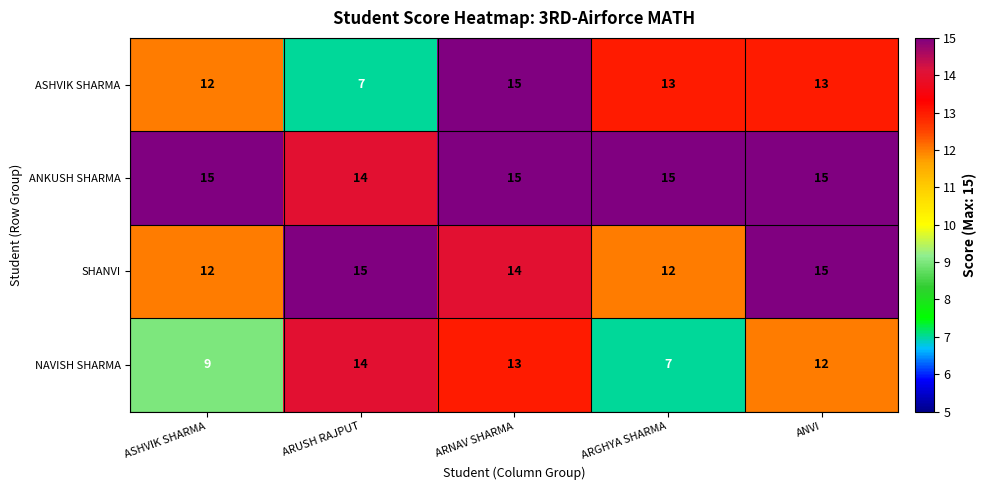

What is the sum of the ANKUSH SHARMA values at ARUSH RAJPUT and ARGHYA SHARMA?

29